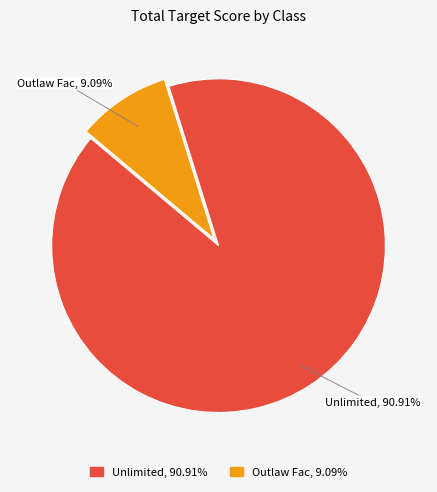

Rank the categories by value from lowest to highest.

Outlaw Fac, Unlimited